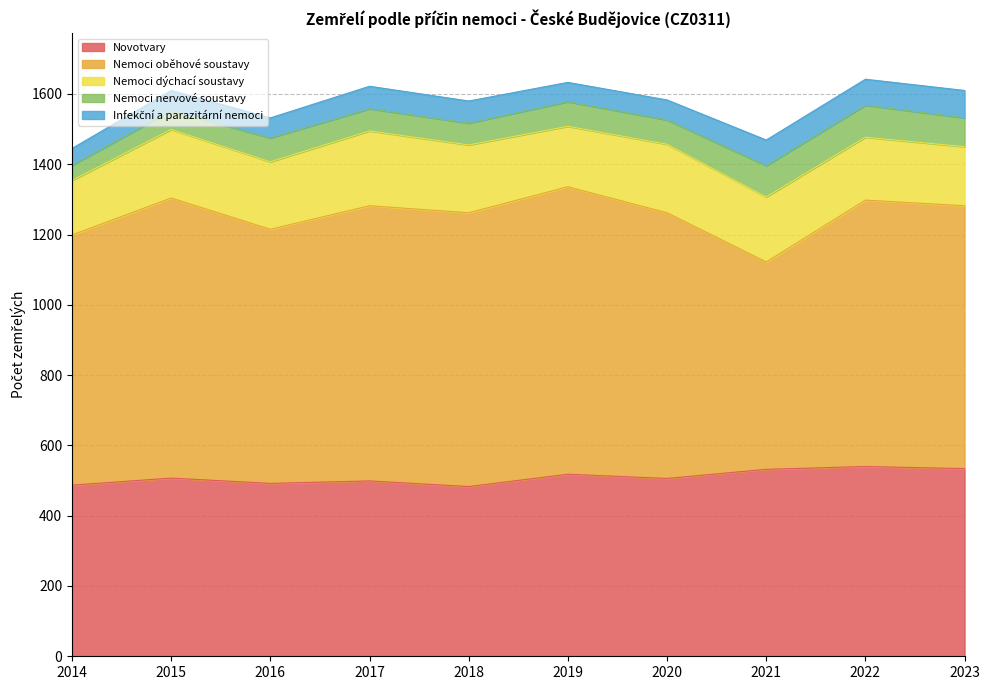

What is the minimum value for Novotvary?

483